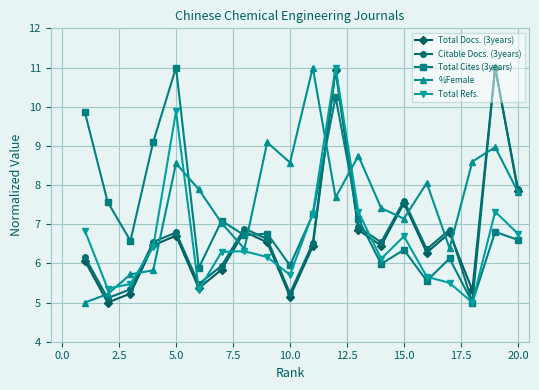

Which series has the largest total across all categories?

%Female